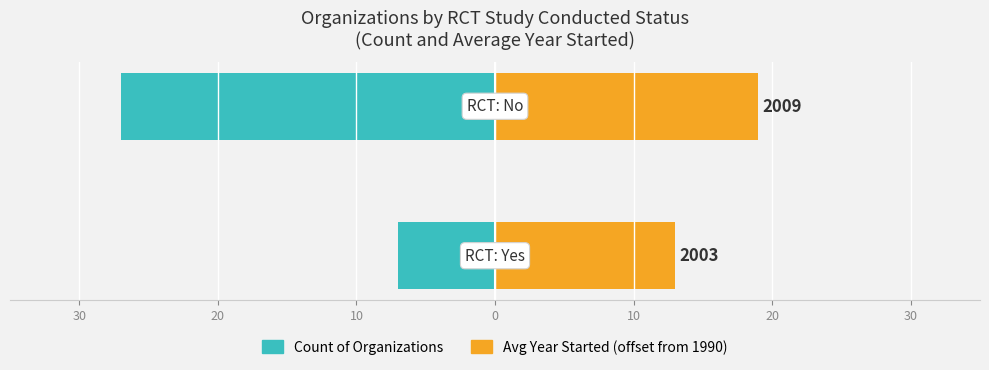

True or false: Count of Organizations has a value of -10 at 30.

False